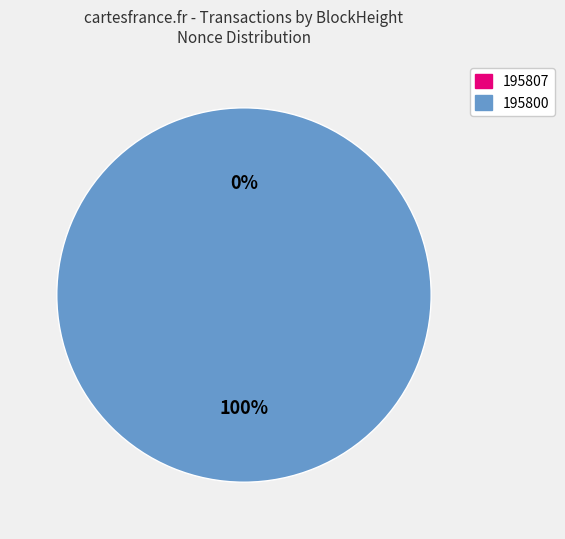

Is there a majority slice in this chart?

Yes